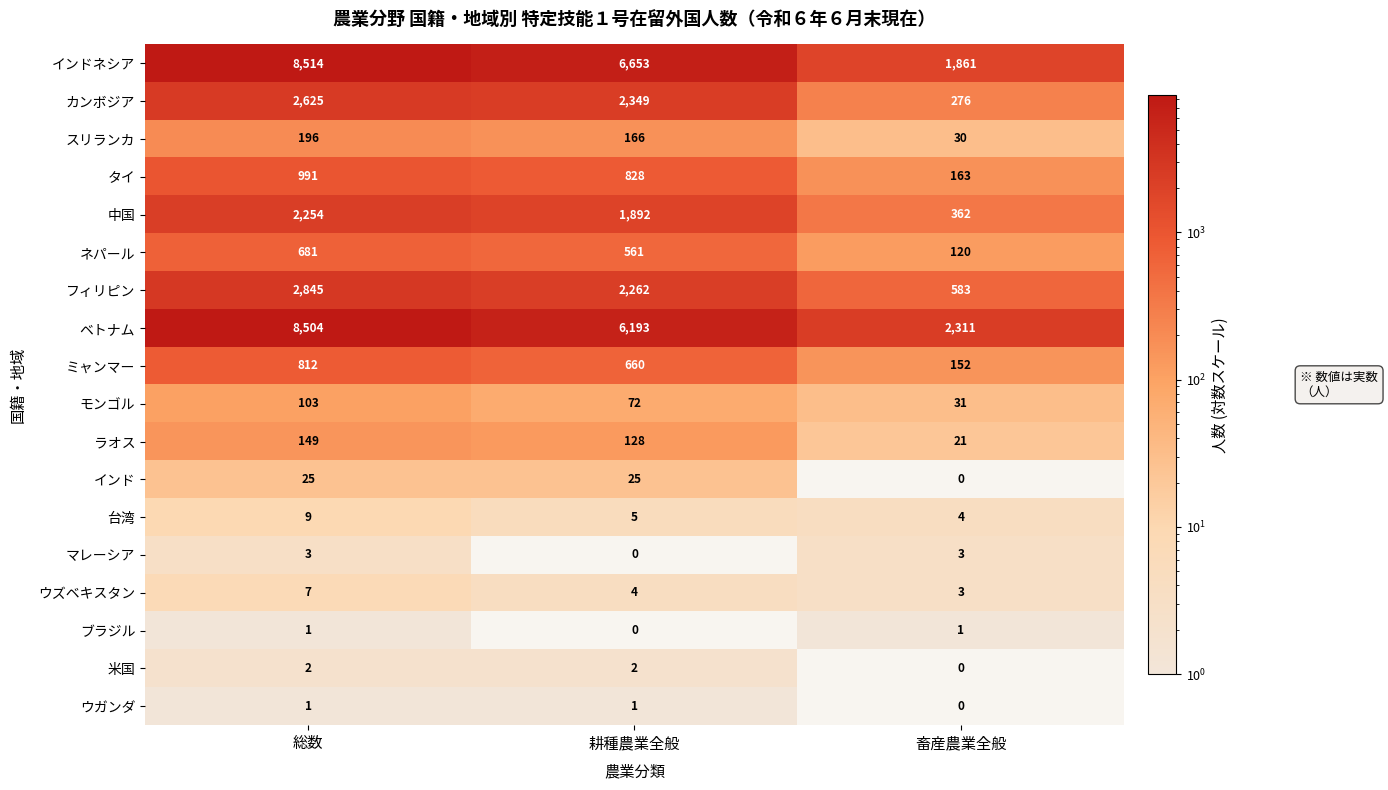

Is the value of マレーシア at 耕種農業全般 greater than the value of タイ at 総数?

No